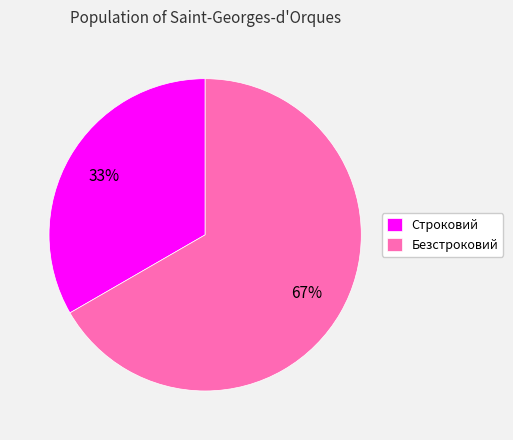

How many segments does this pie chart have?

2